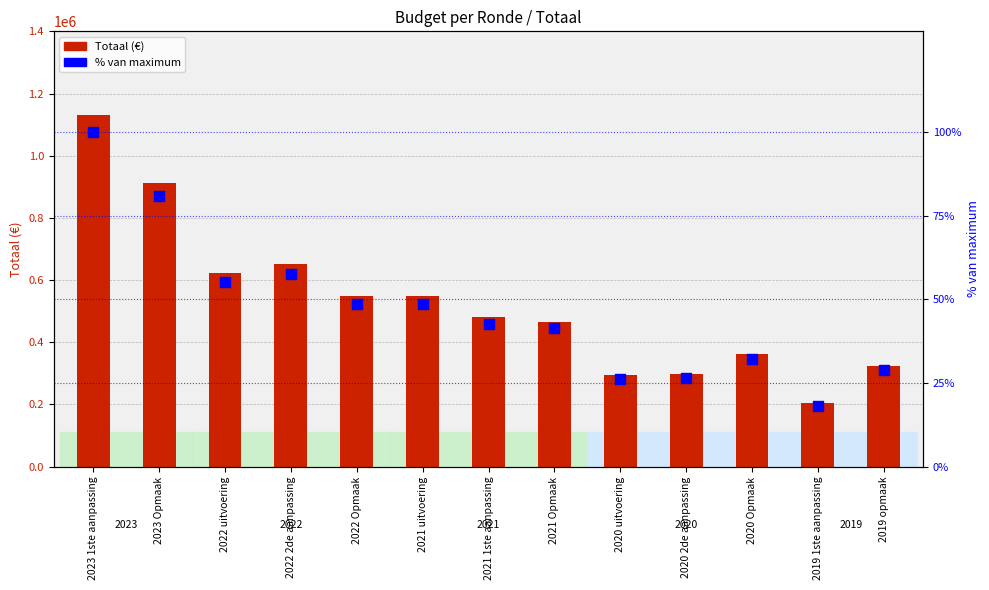

What are all the series names shown in the legend?

Totaal, % van maximum